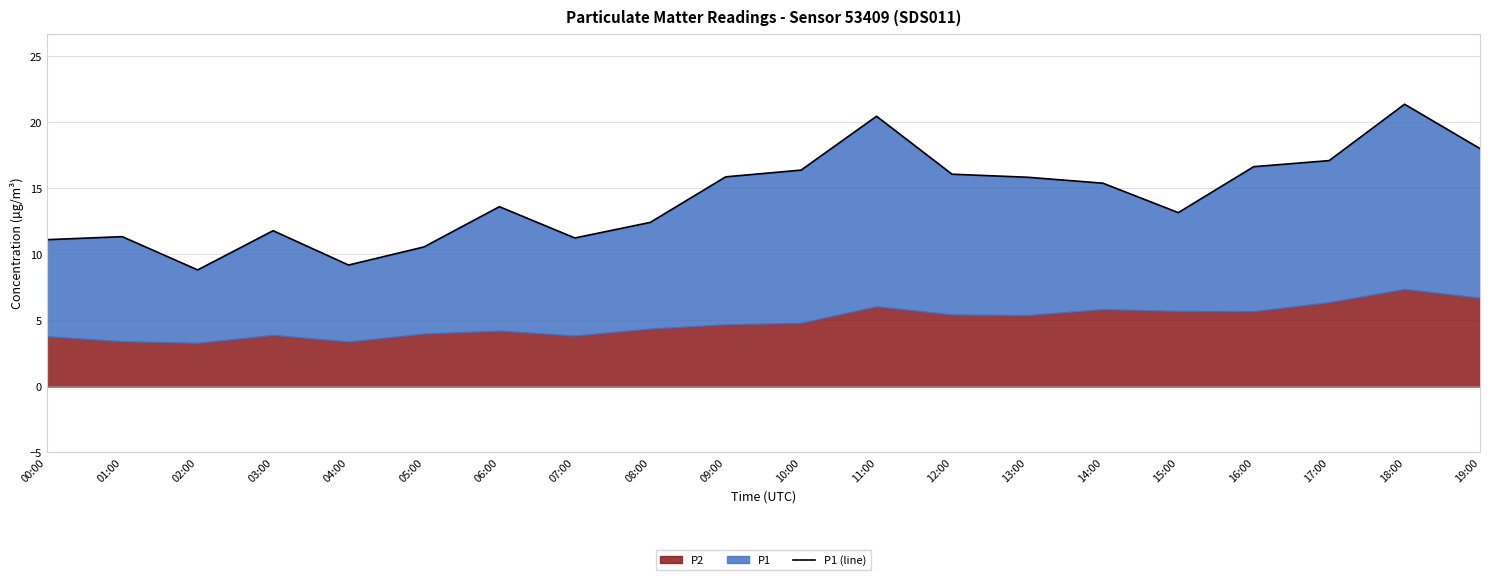

Which label corresponds to the largest value in the chart?

18:00